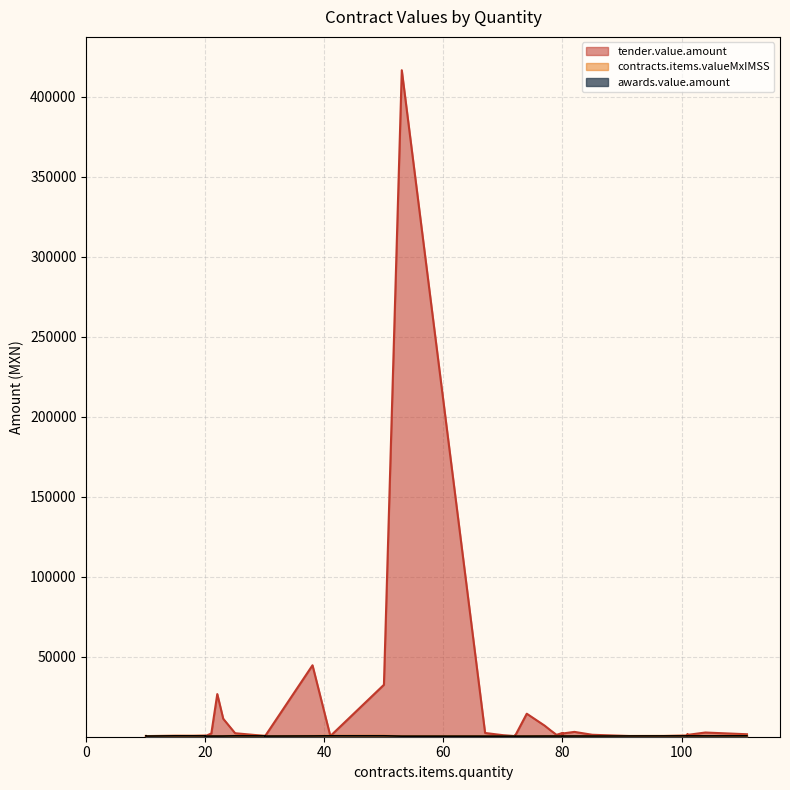

At which category is the sum across all series the highest?

53